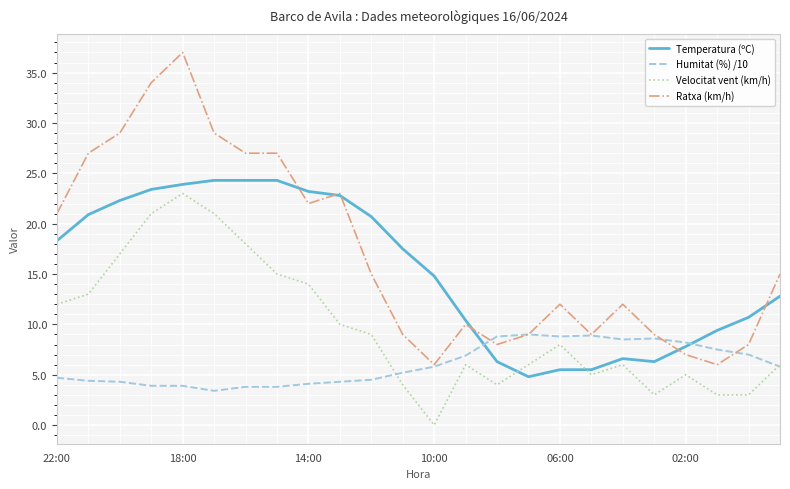

How many values in the Velocitat vent (km/h) series are below 8?

12